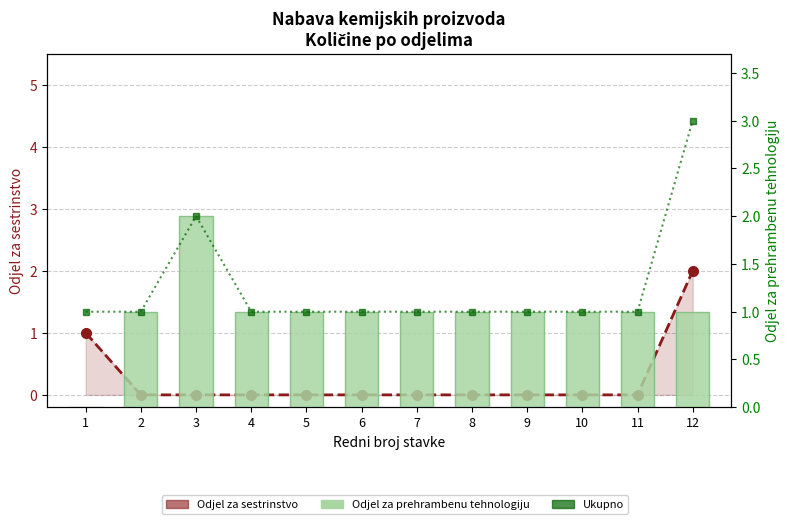

What is the value of the Odjel za prehrambenu tehnologiju bar at the 12th from the left?

1